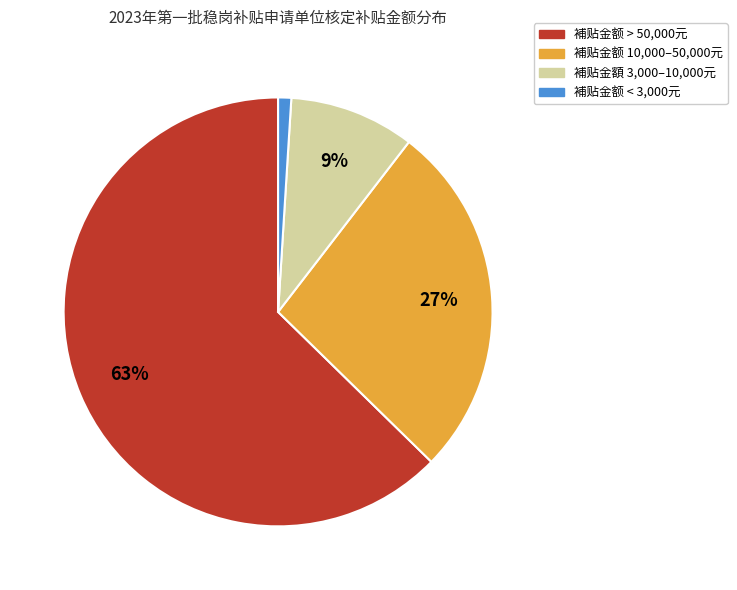

Count the number of slices in the pie.

4